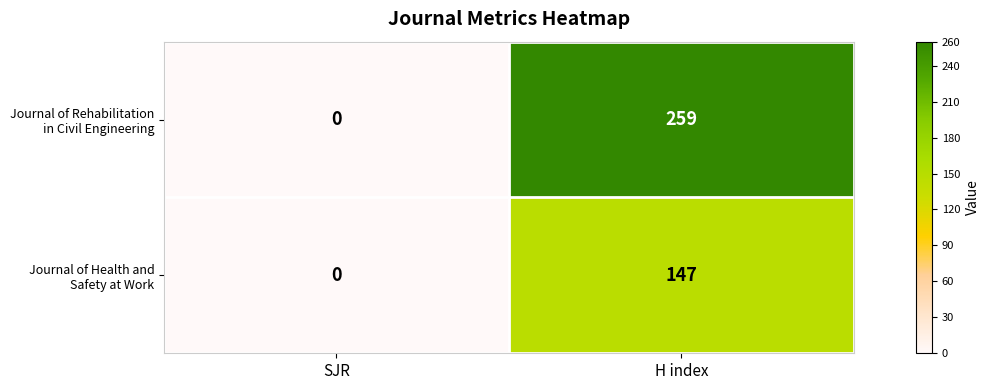

Which category has the highest value across all series?

H index